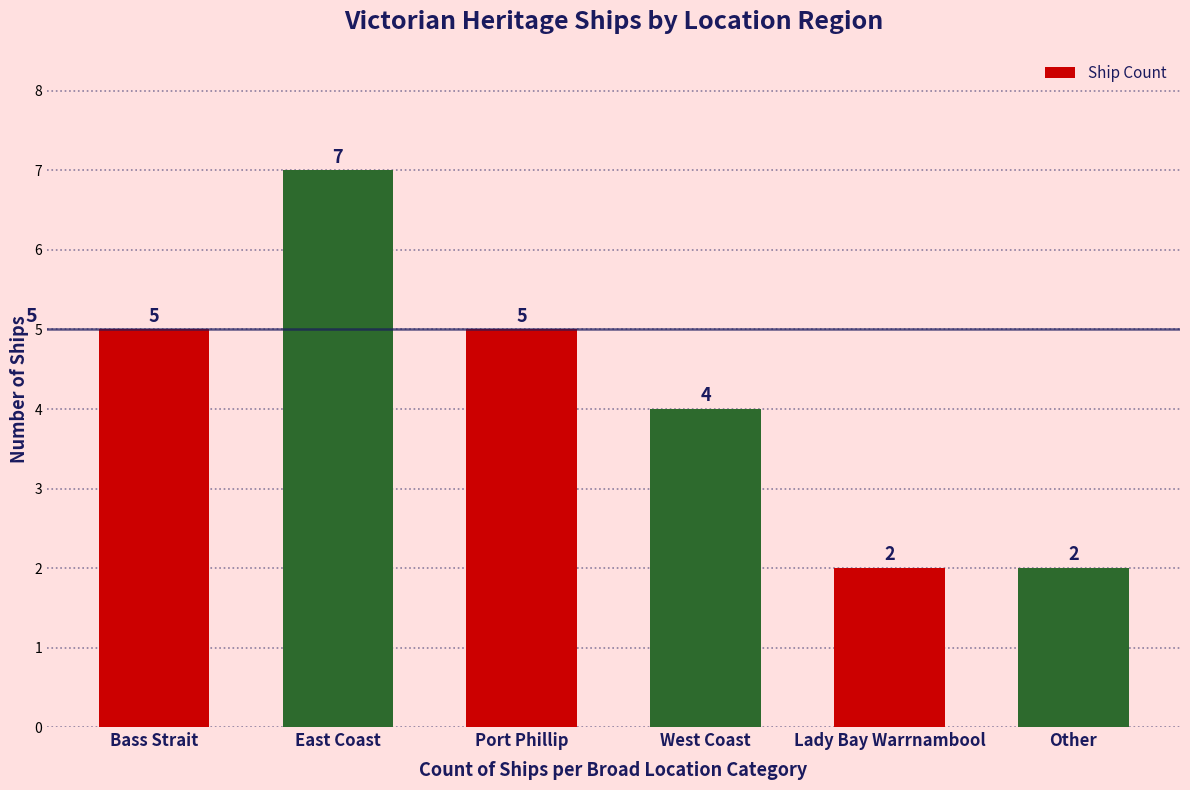

What is the smallest value displayed?

2